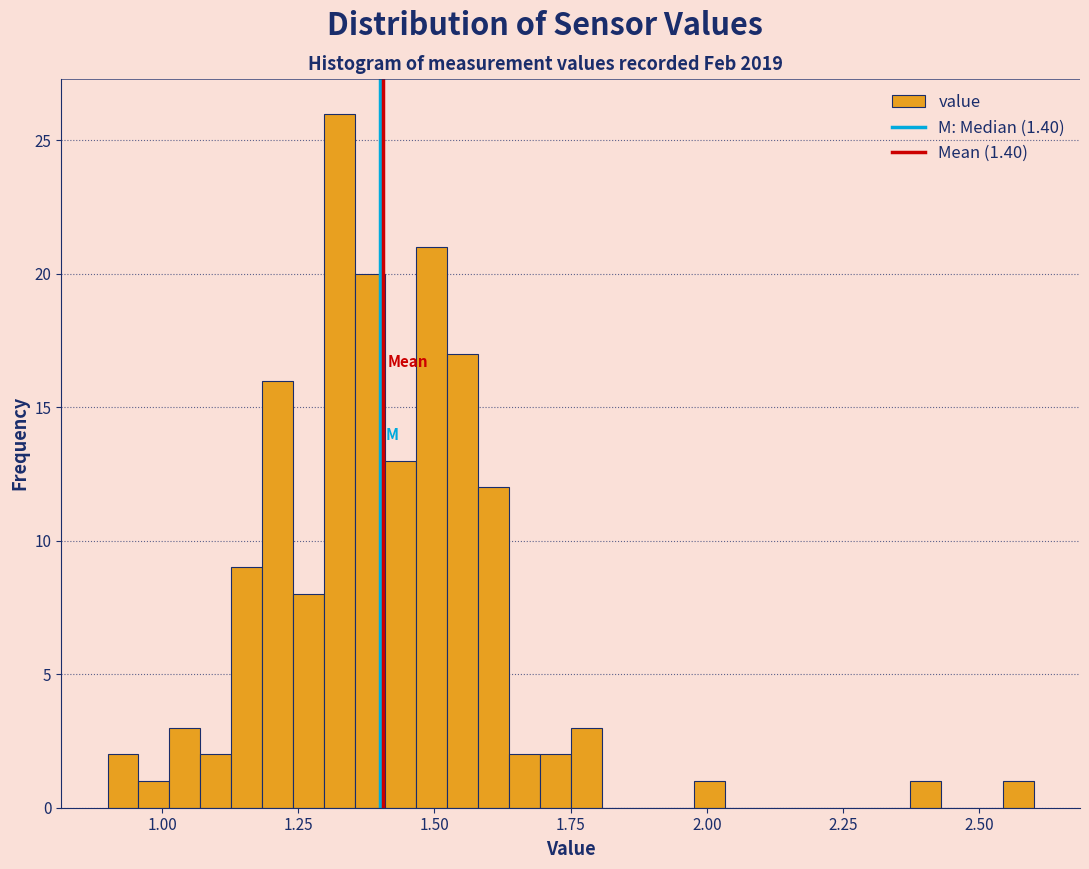

Read against the x-axis, roughly where is the centre of the tallest bar?

1.35